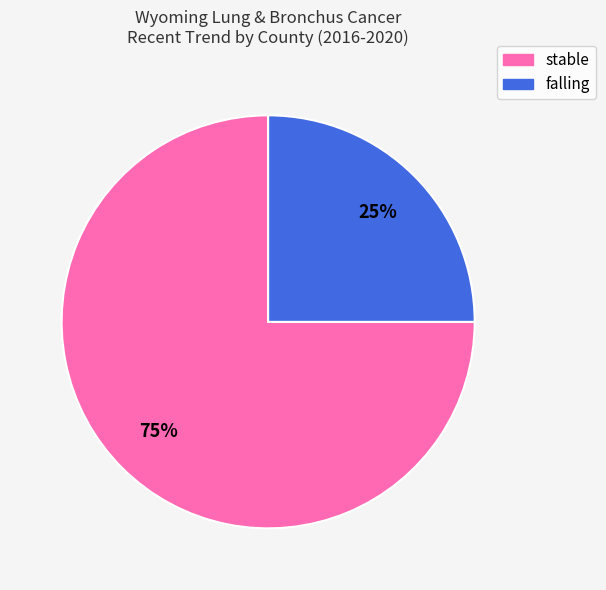

Is there a majority slice in this chart?

Yes